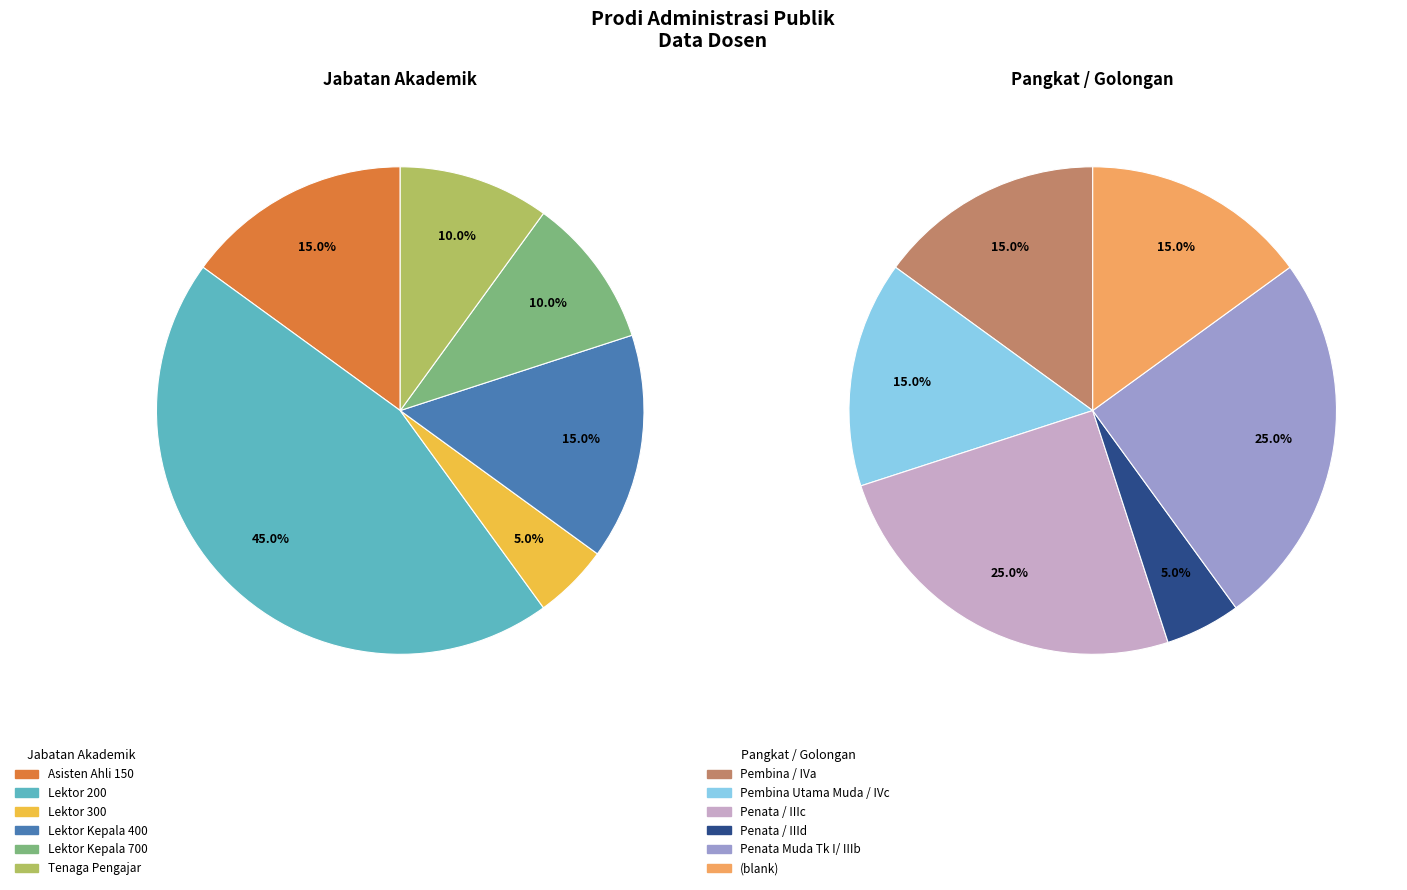

Rank the series by their maximum value, from highest to lowest.

jabatan_values, pangkat_values